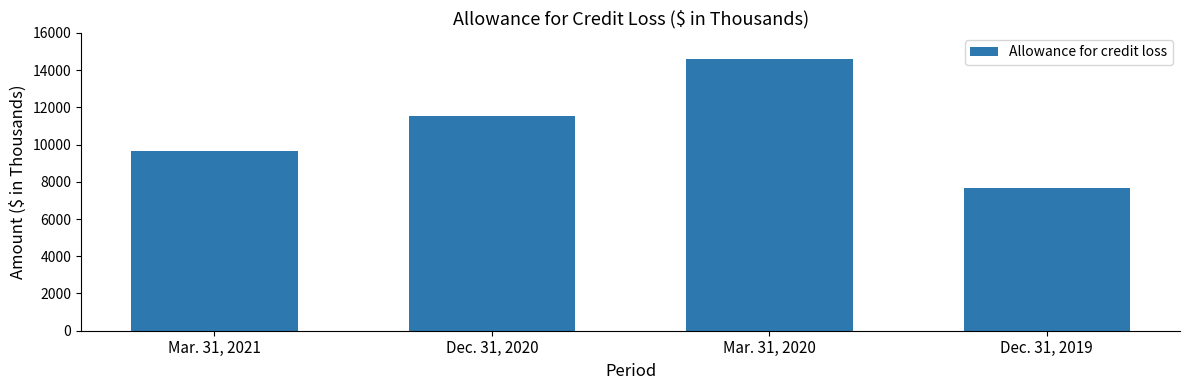

What is the difference between the second highest and minimum values?

3873